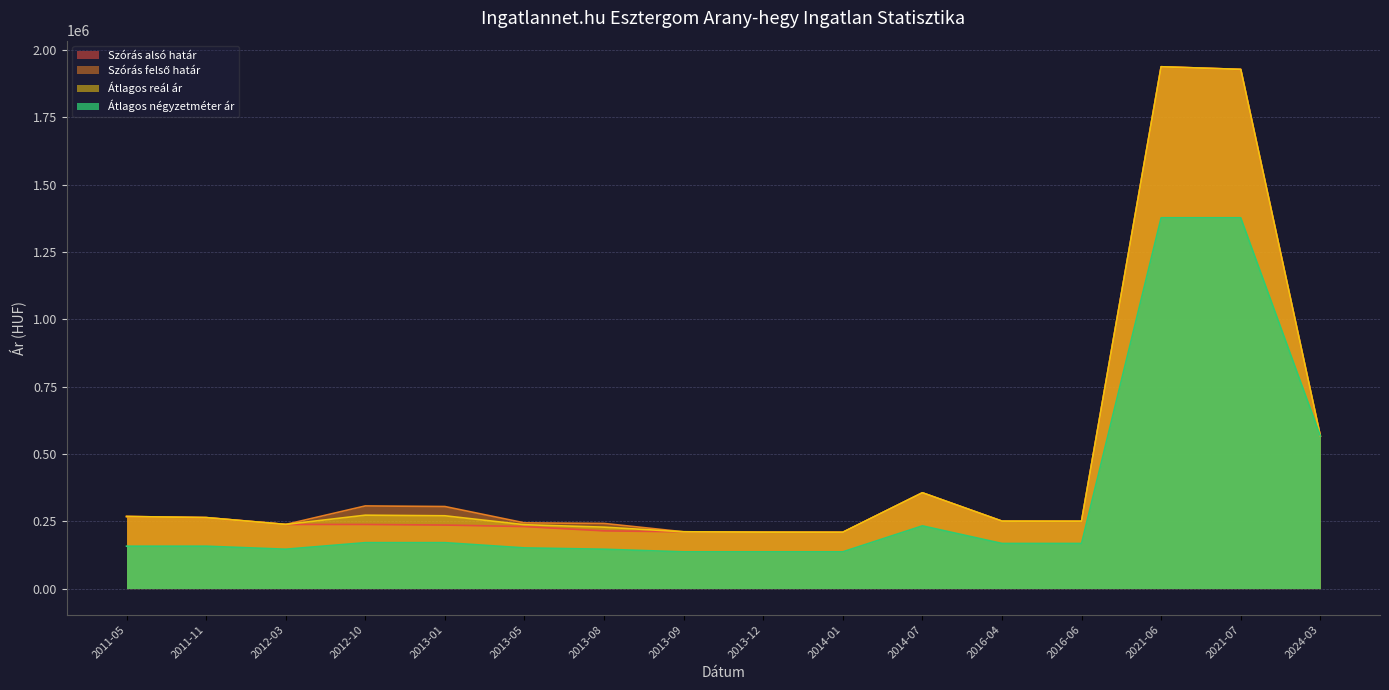

Count the number of data series in this chart.

4